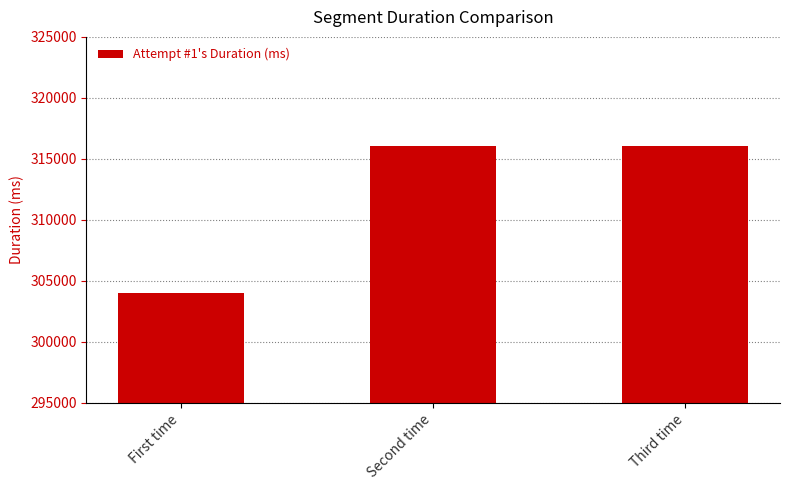

At which label is the value closest to 310032?

Third time